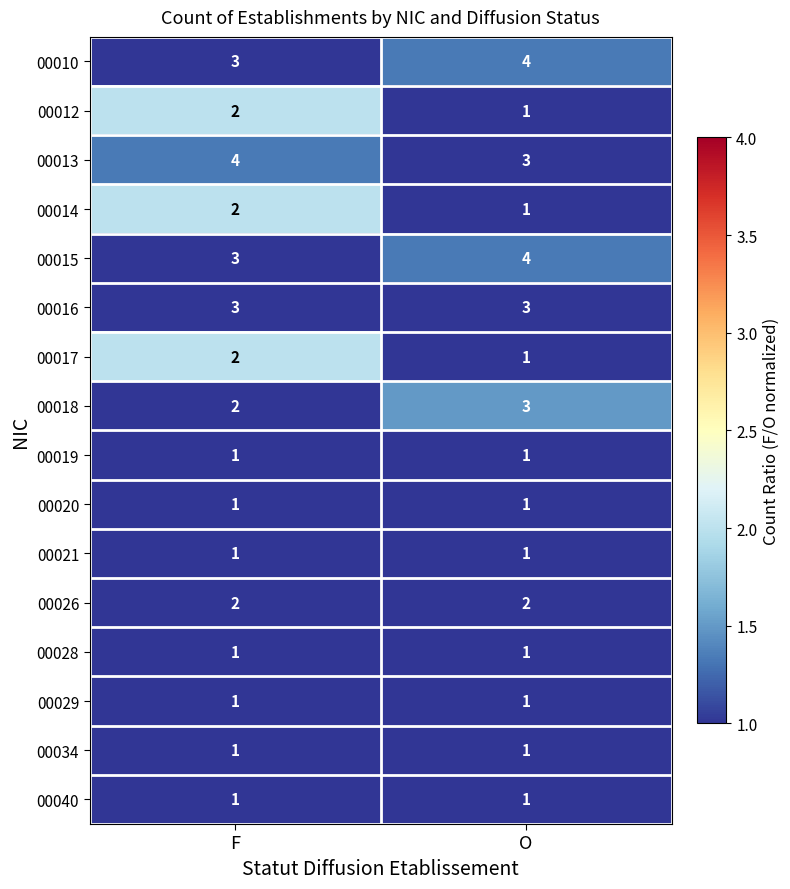

What is the total value across all series at O?

29